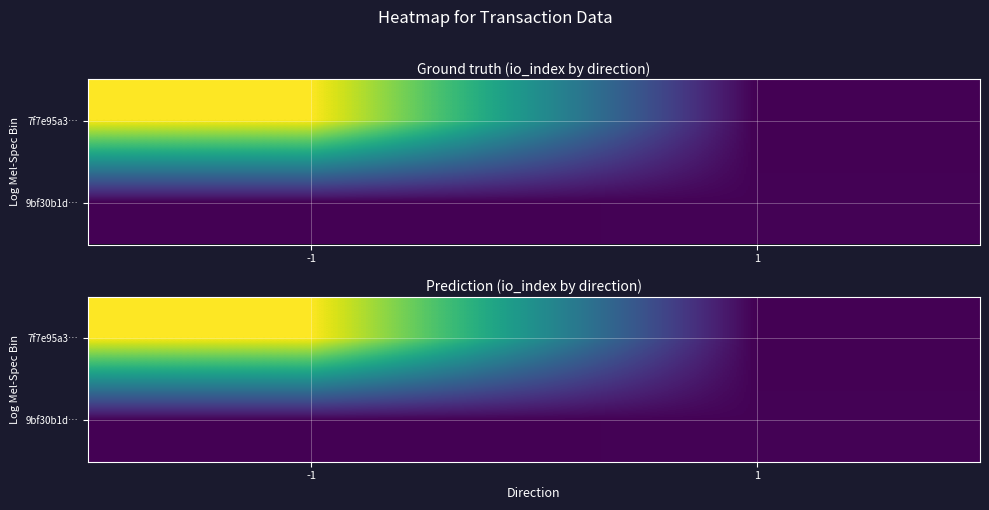

Which category has the lowest value in the 7f7e95a3… series?

1